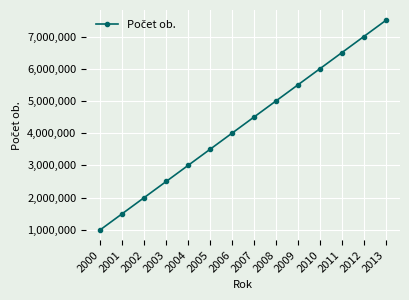

Count the number of categories in the chart.

14